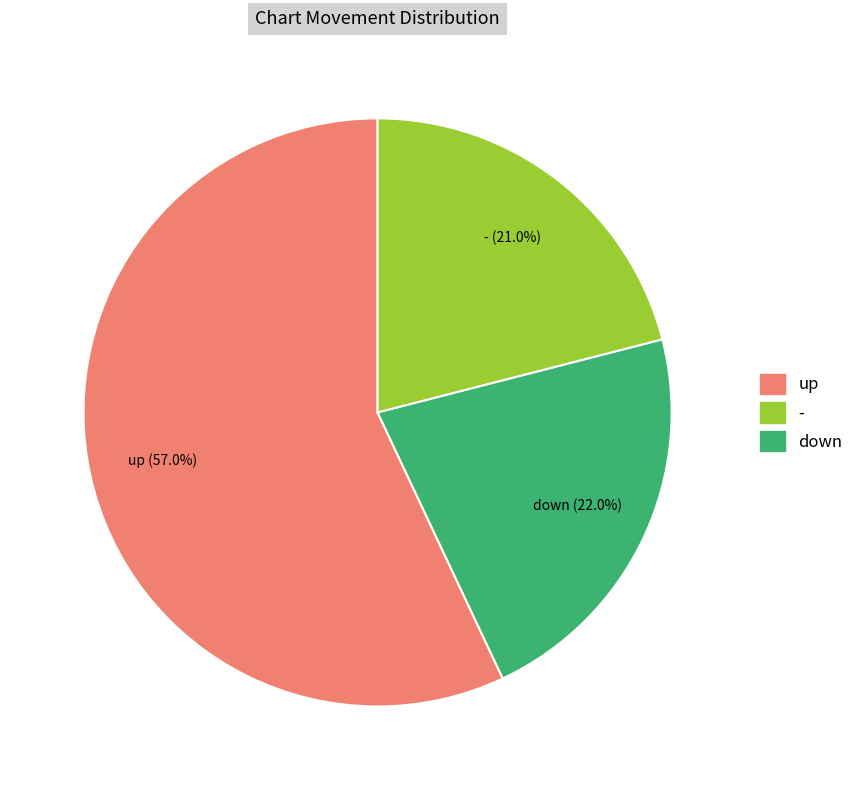

To the nearest percent, what is the average slice percentage?

33%